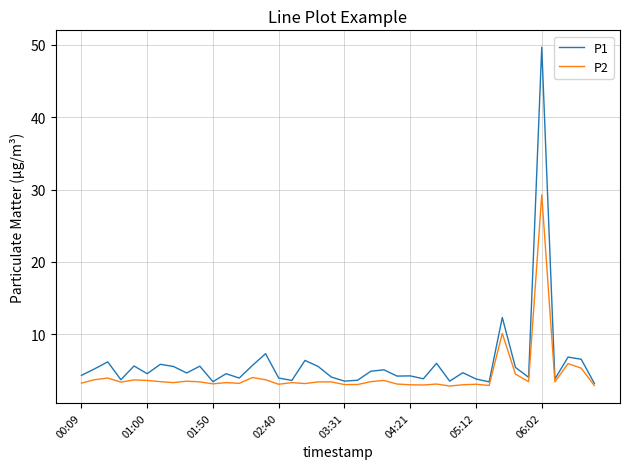

Which series has the widest spread of values?

P1